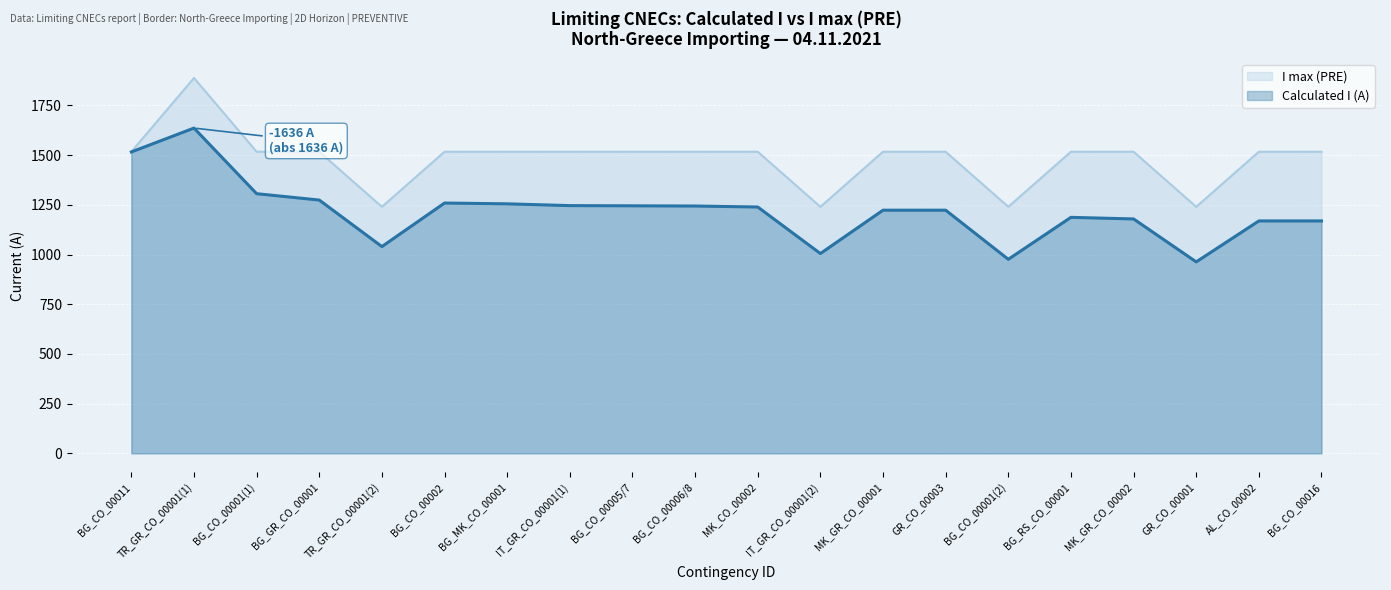

At which category does the data reach its first local peak?

TR_GR_CO_00001(1)